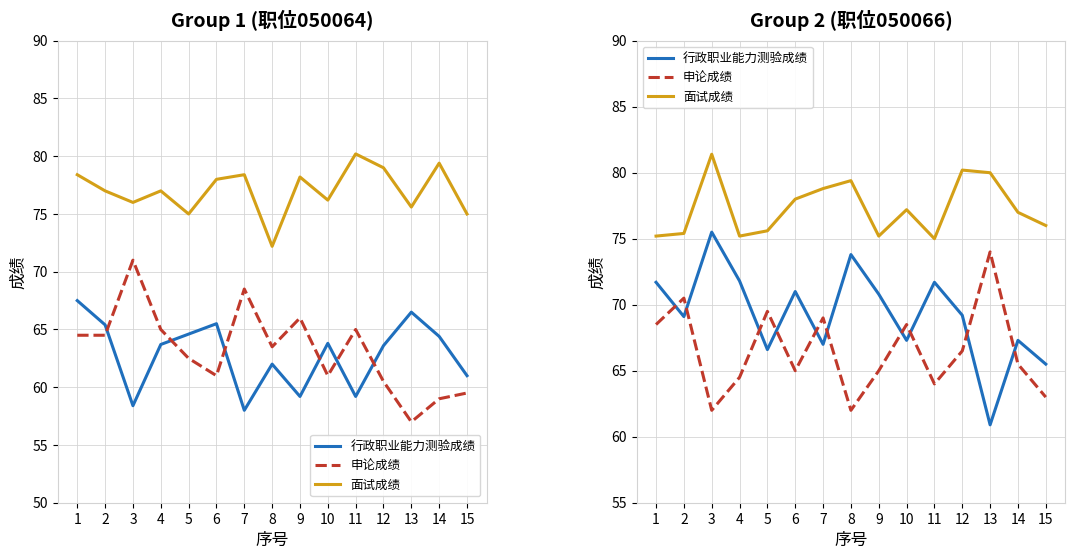

True or false: 申论成绩 and 行政职业能力测验成绩 cross at least once.

True